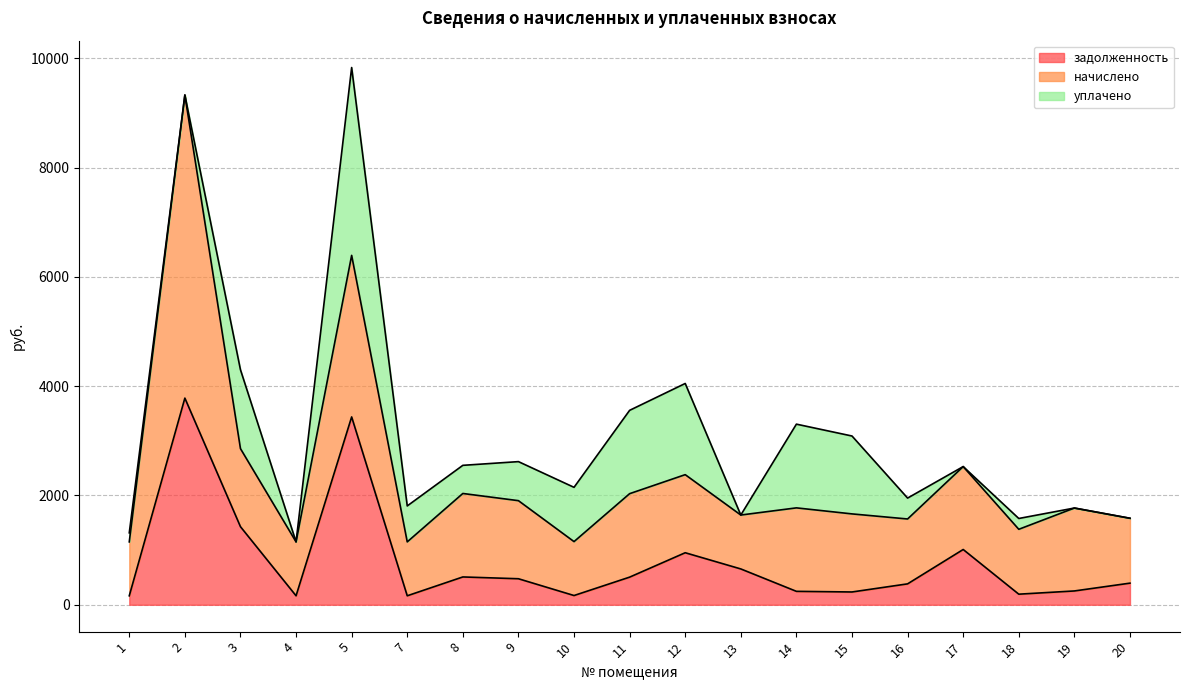

What is the maximum value shown in the chart?

5546.8